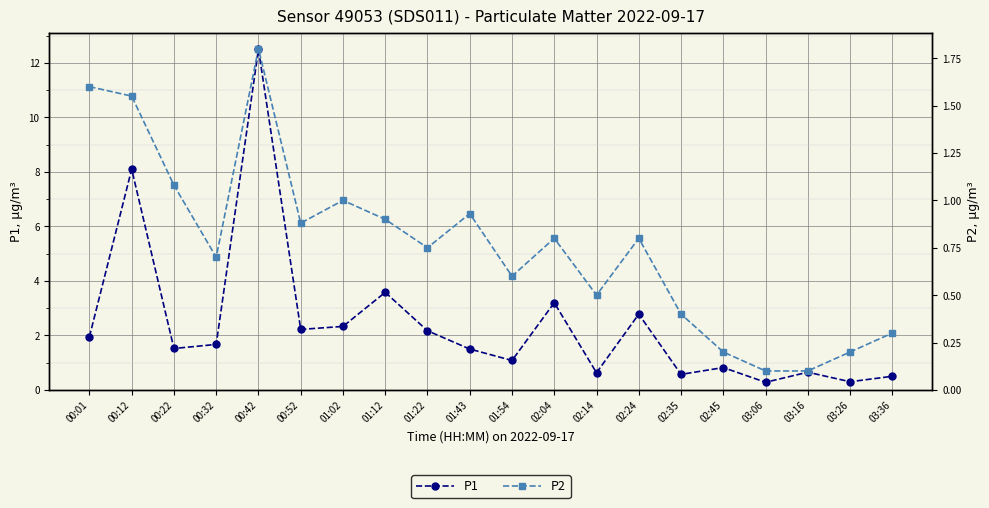

At how many categories does at least one series exceed 4?

2